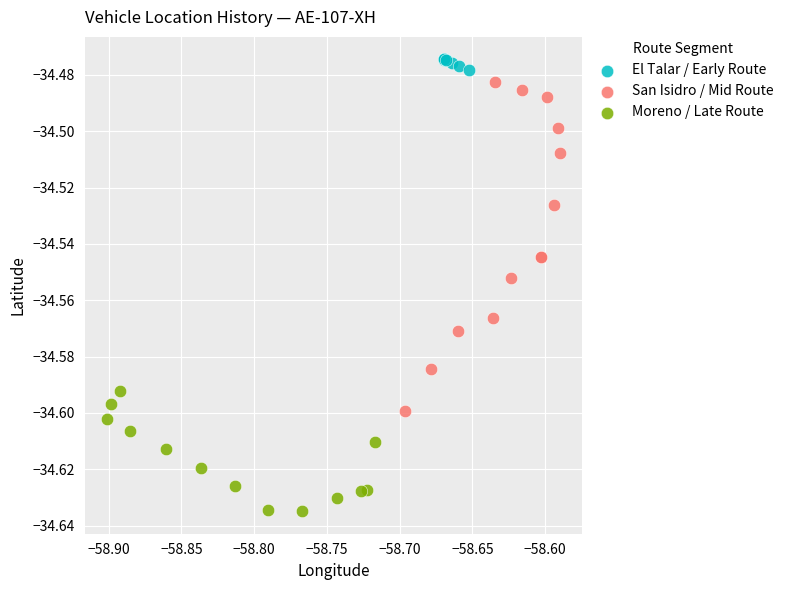

Which series reaches the minimum Y coordinate?

Moreno / Late Route